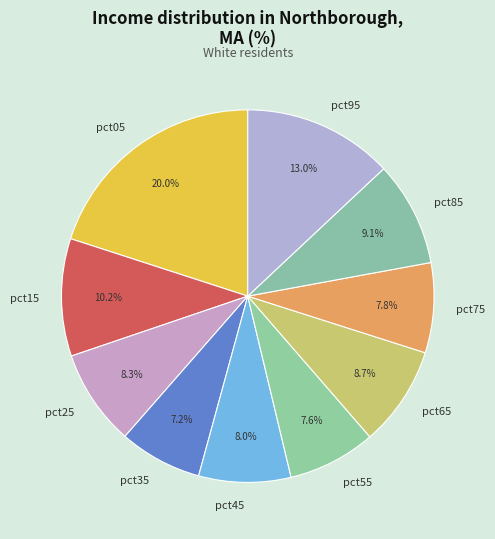

Between pct35 and pct85, which is larger?

pct85